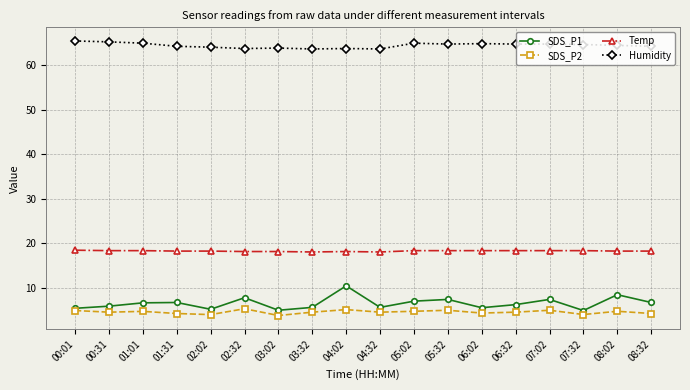

What is the lowest value of the Humidity series?

63.7